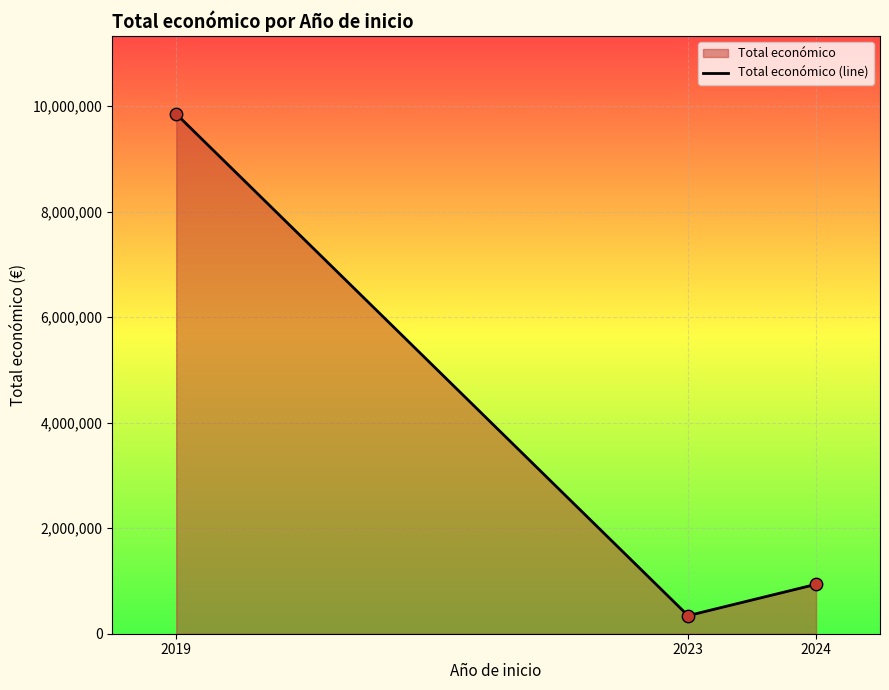

What is the maximum value for Total económico (line)?

9847932.0